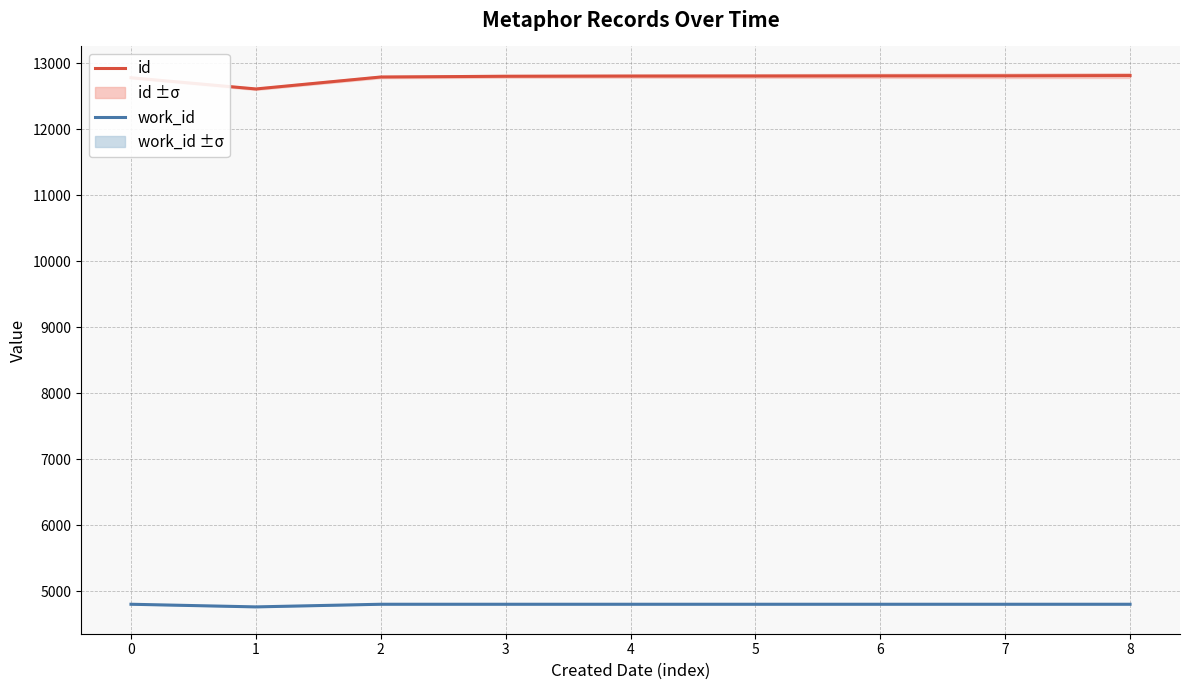

At 8, list the series in order from largest to smallest.

id, work_id